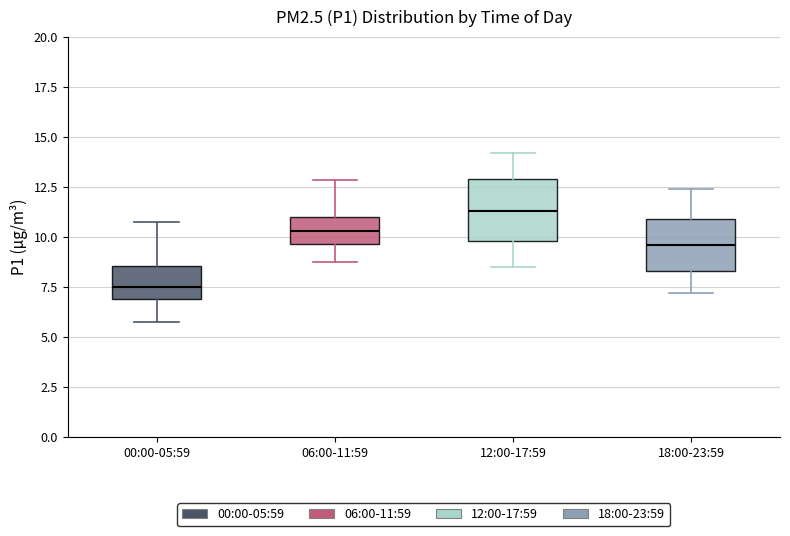

Reading left to right, read every box against the y-axis: the position of its median line, the range the box covers, and the ends of its whiskers. The values are not printed on the chart, so give them approximately, as read against the axis.

00:00-05:59: median 7.5, box 7.0 to 8.5, whiskers 6.0 to 10.5
06:00-11:59: median 10.5, box 9.5 to 11.0, whiskers 8.5 to 13.0
12:00-17:59: median 11.5, box 10.0 to 13.0, whiskers 8.5 to 14.0
18:00-23:59: median 9.5, box 8.5 to 11.0, whiskers 7.0 to 12.5